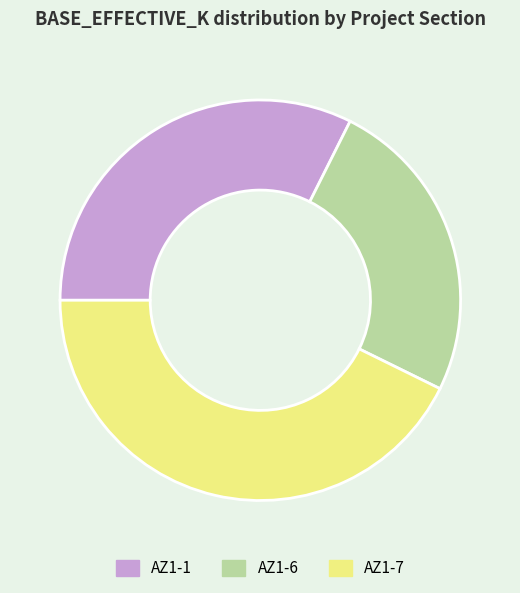

Combined, do AZ1-1 and AZ1-7 account for over 50%?

Yes